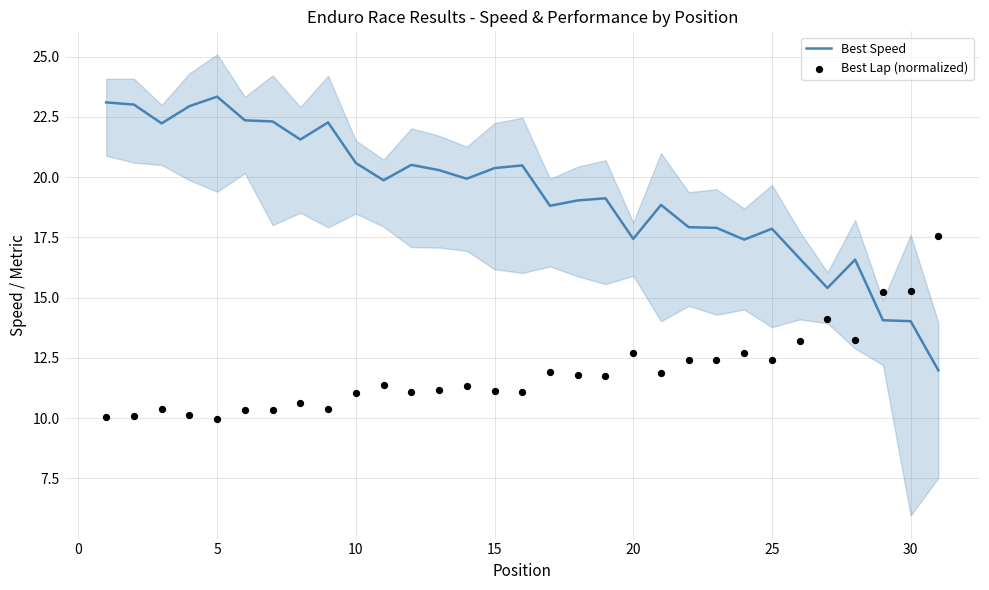

What are all the series names shown in the legend?

Best Speed, Best Lap (normalized)